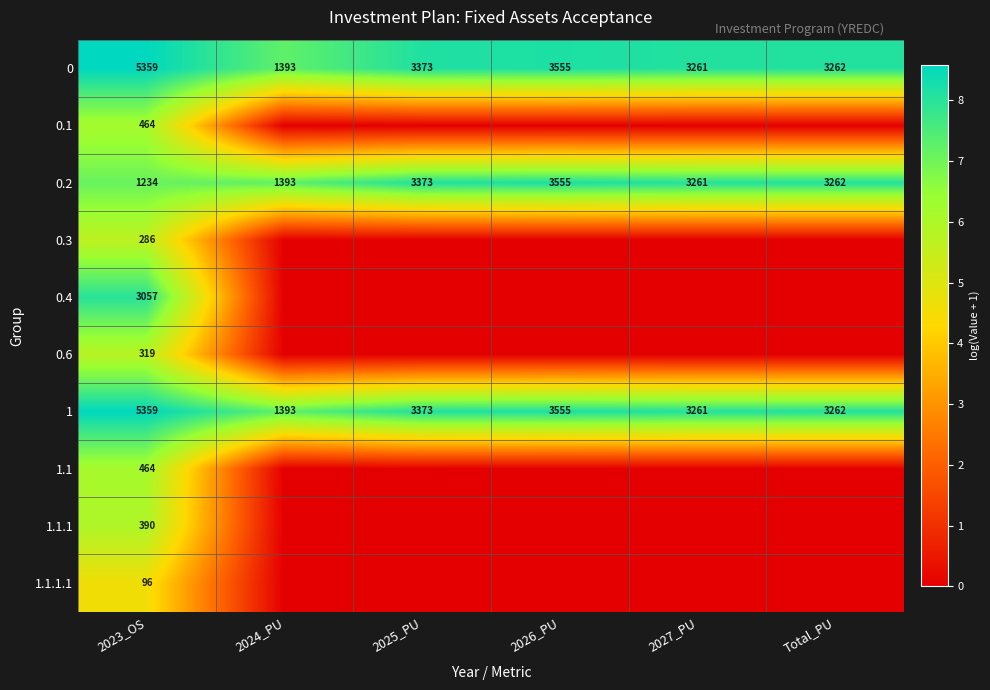

List the labels in order of 1 value, largest first.

2023_OS, 2026_PU, 2025_PU, Total_PU, 2027_PU, 2024_PU